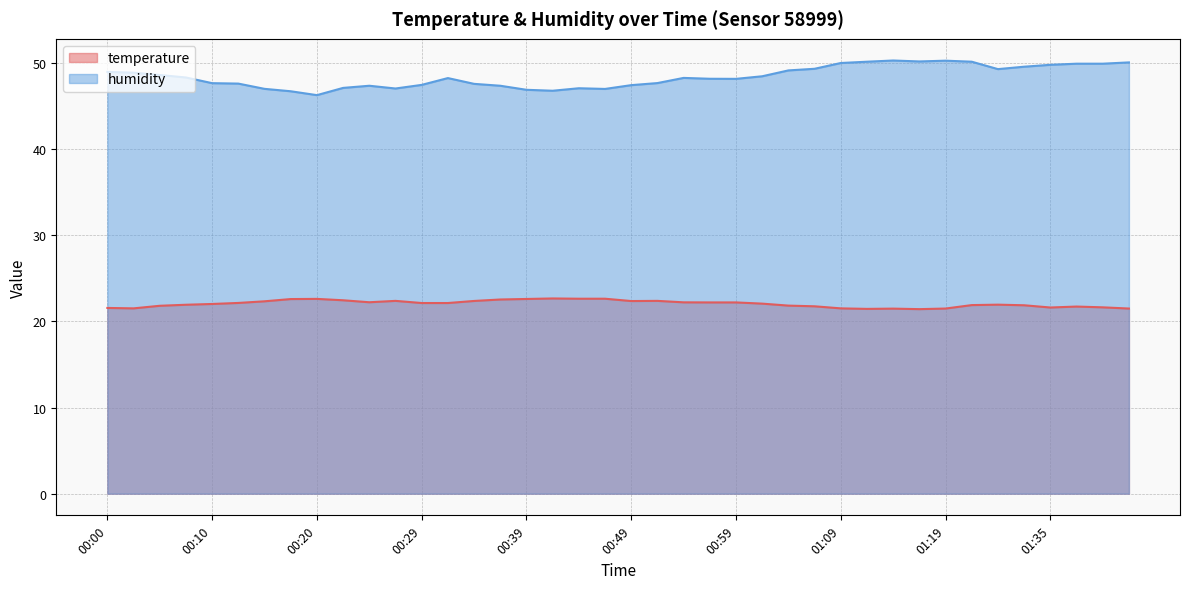

In humidity, how many points are lower than both neighbors (excluding endpoints)?

7